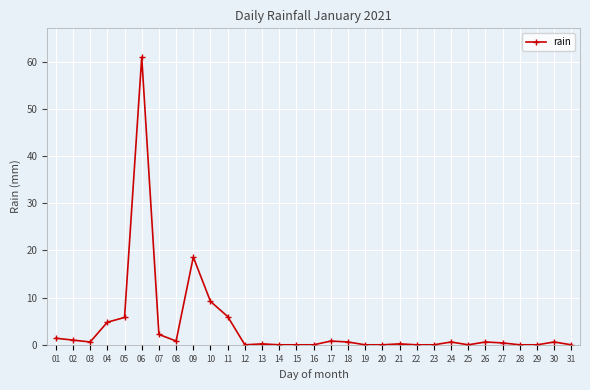

What is the sum of all values?

115.4